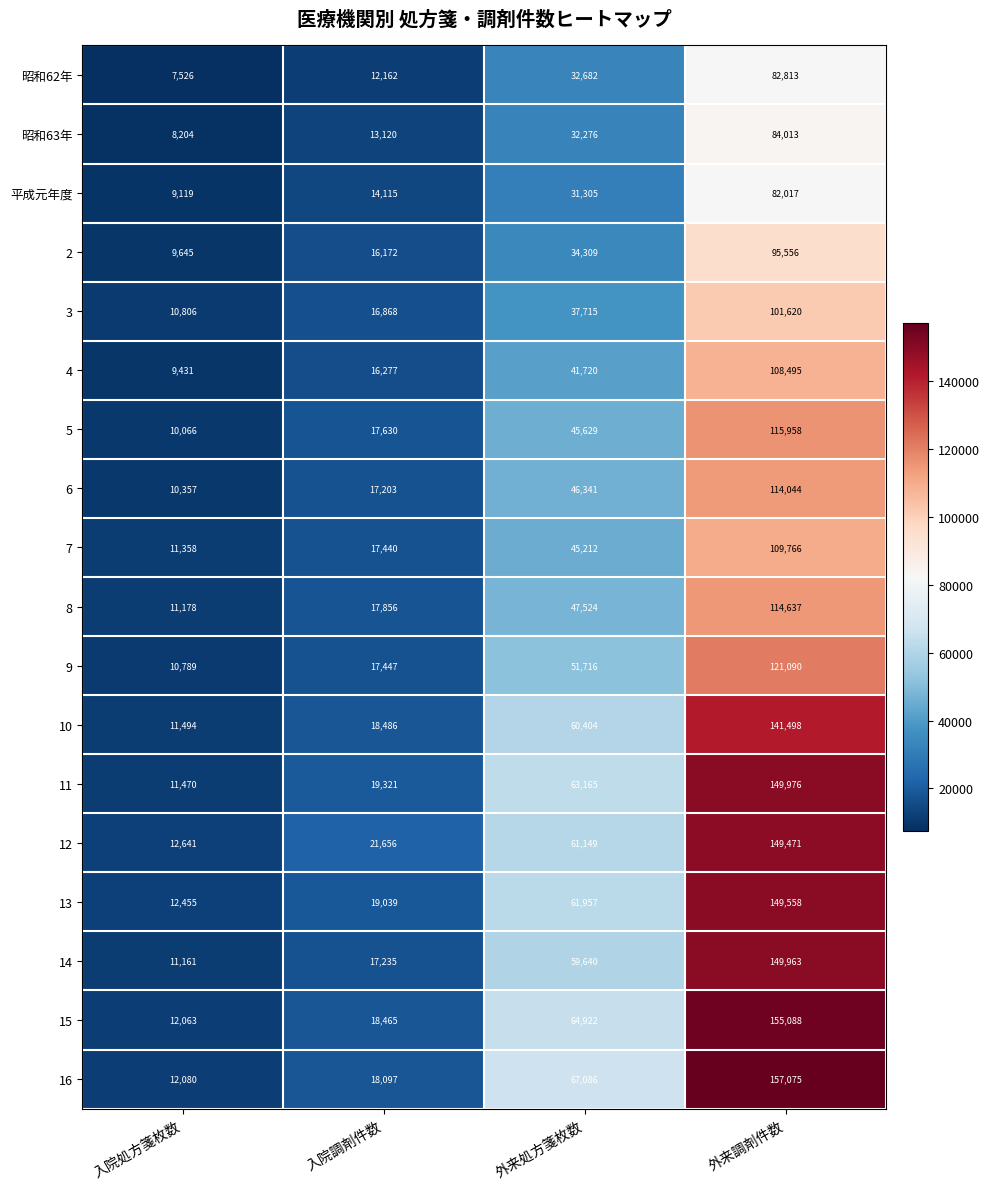

Between 入院調剤件数 and 外来処方箋枚数, which series saw the biggest shift?

16